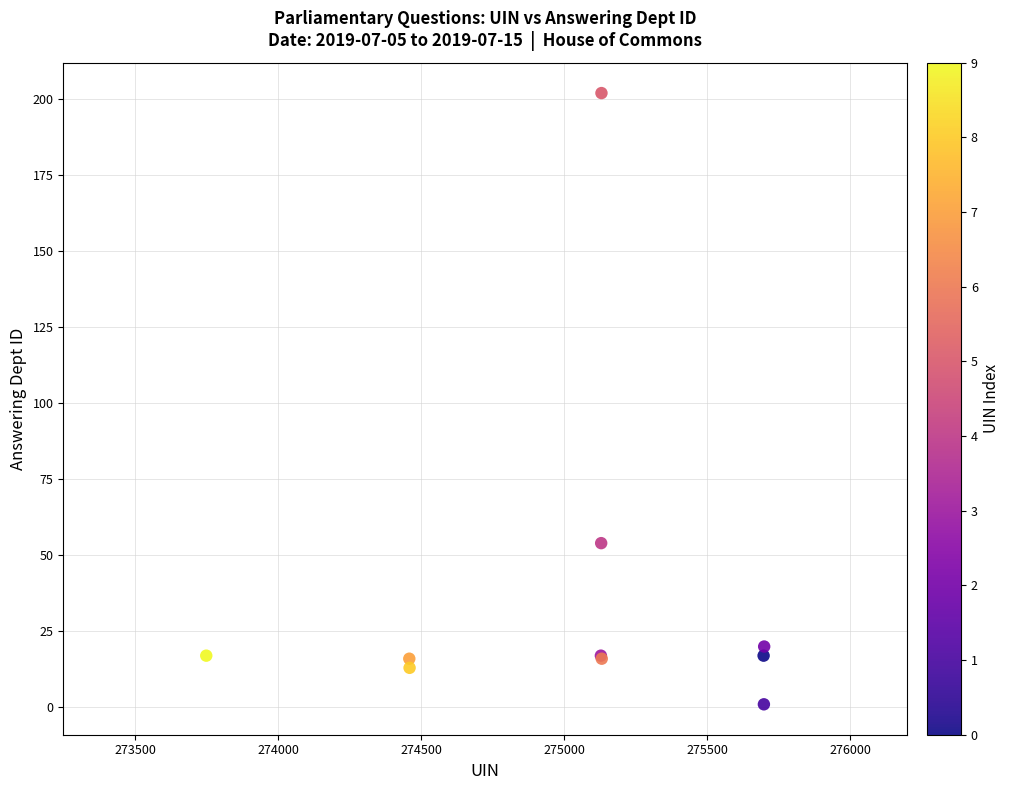

What Y value in the scatter plot is closest to 101?

54